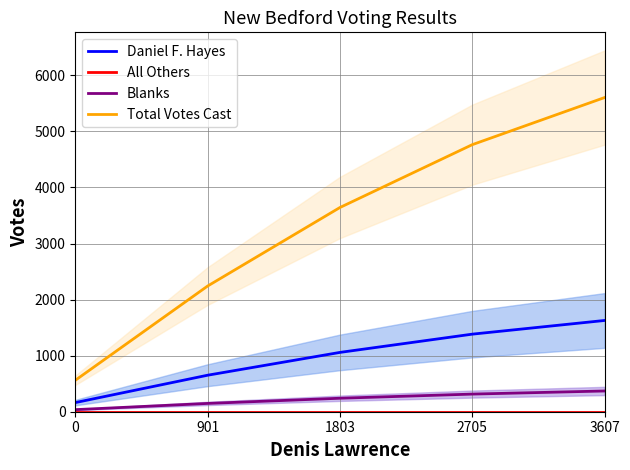

Which series changed the most between 901 and 3607?

Total Votes Cast